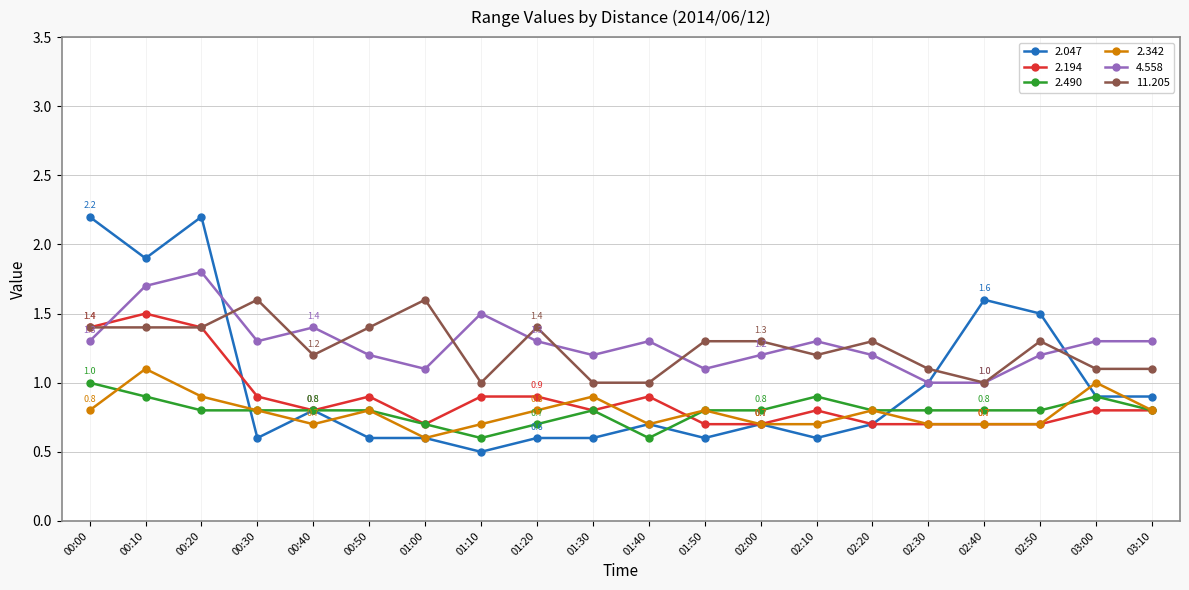

True or false: 2.342 has more than 0 points higher than both neighbors.

True